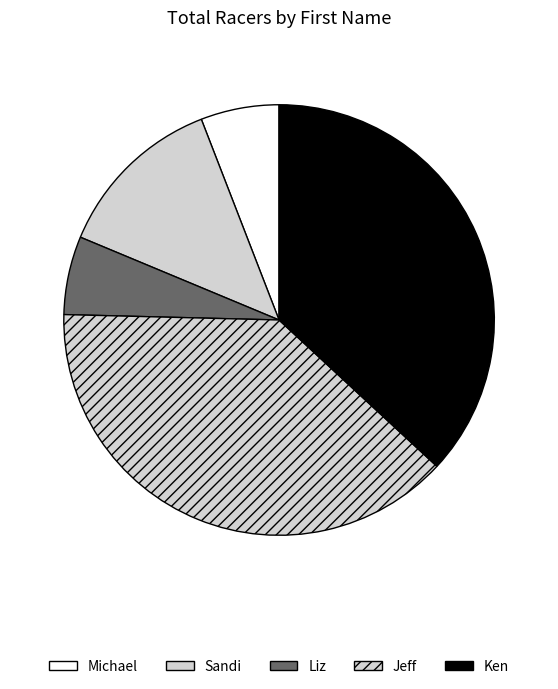

Is there a majority slice in this chart?

No